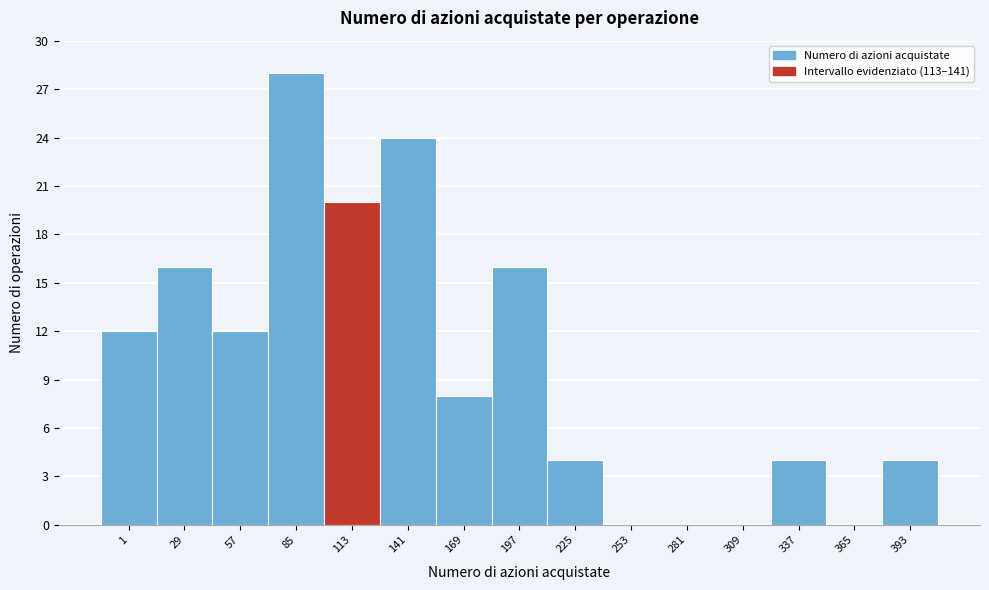

Reading left to right, extract all data points from this chart.

1=12	29=16	57=12	85=28	113=20	141=24	169=8	197=16	225=4	253=0	281=0	309=0	337=4	365=0	393=4